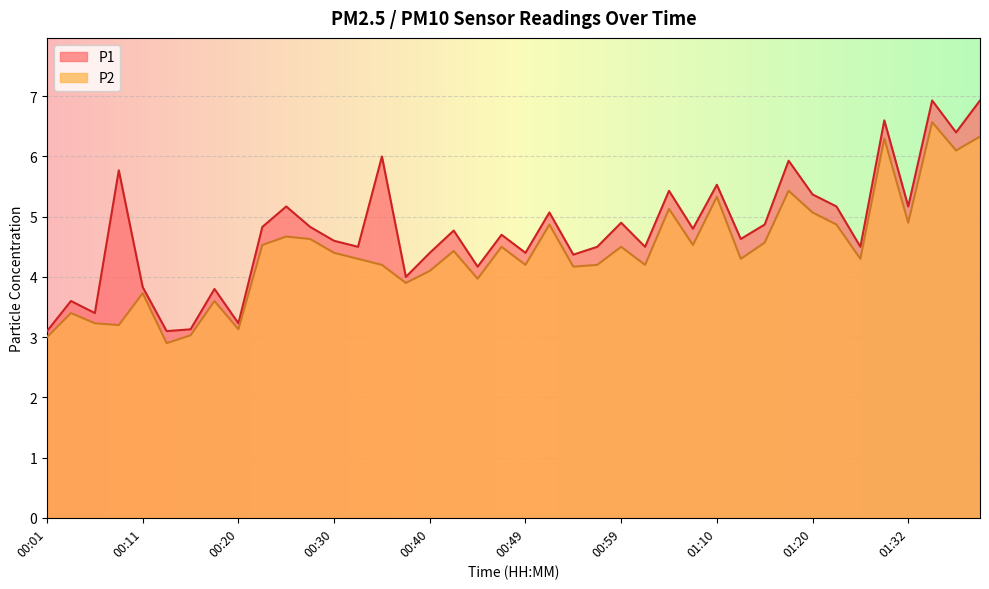

Which series has the largest total across all categories?

P1